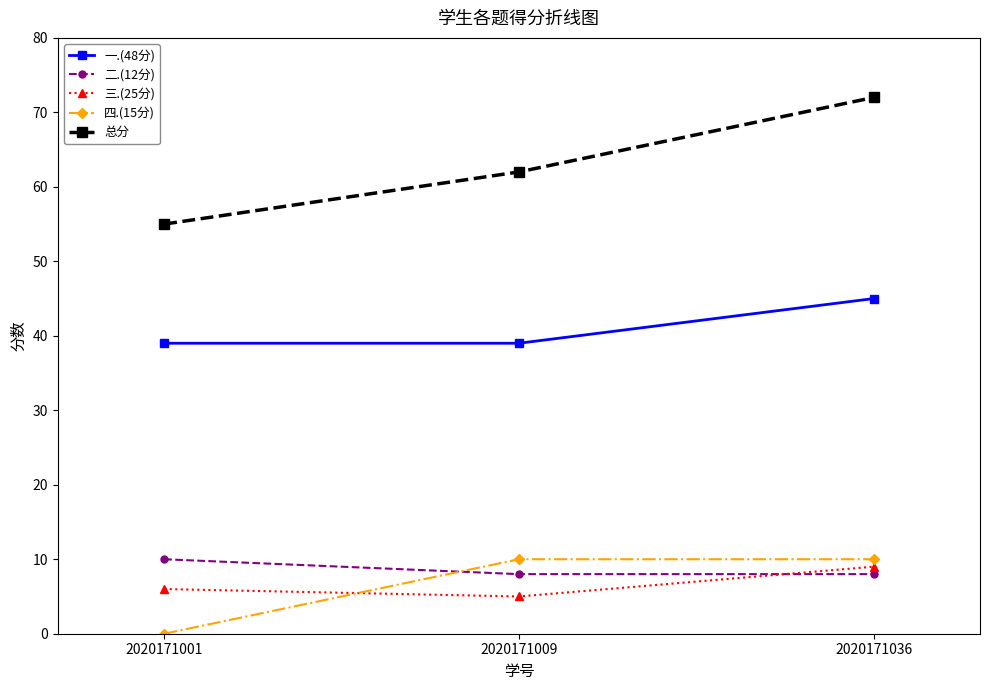

How many distinct data groups are displayed?

5